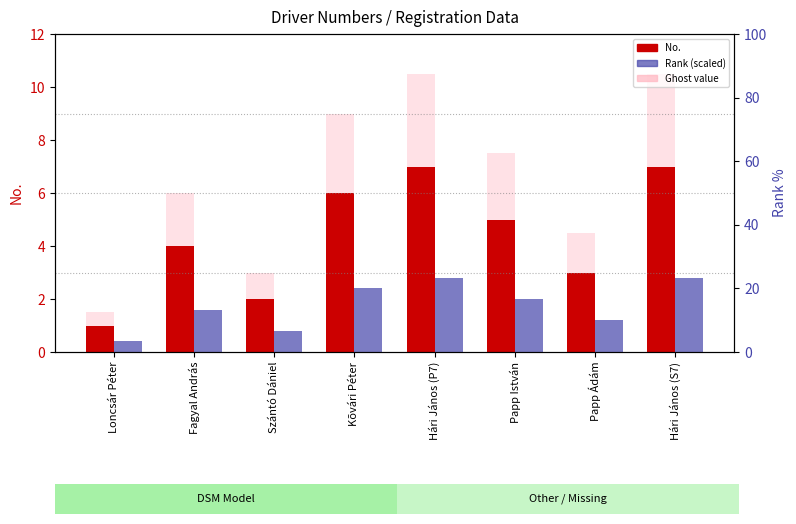

Reading right to left, list all the values displayed in this chart.

No.: Hári János (S7)=7.0	Papp Ádám=3.0	Papp István=5.0	Hári János (P7)=7.0	Kõvári Péter=6.0	Szántó Dániel=2.0	Fagyal András=4.0	Loncsár Péter=1.0
Rank (scaled): Hári János (S7)=2.8	Papp Ádám=1.2	Papp István=2.0	Hári János (P7)=2.8	Kõvári Péter=2.4	Szántó Dániel=0.8	Fagyal András=1.6	Loncsár Péter=0.4